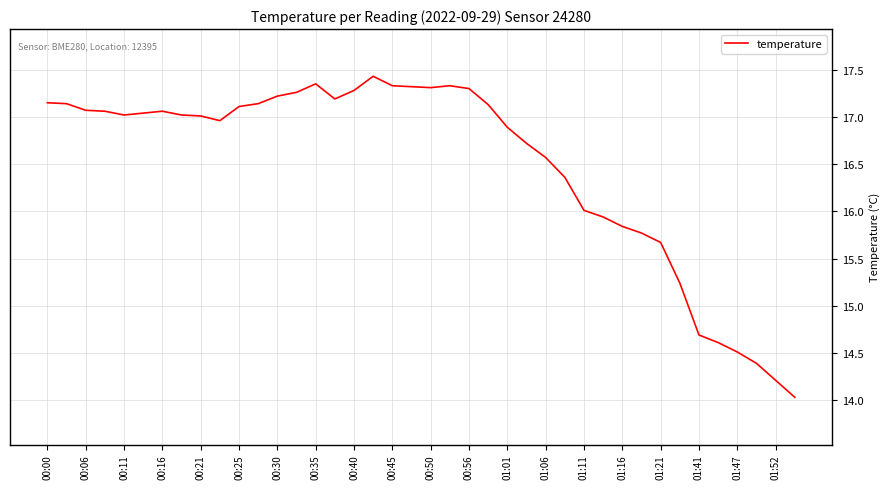

What is the minimum value shown in the chart?

14.0